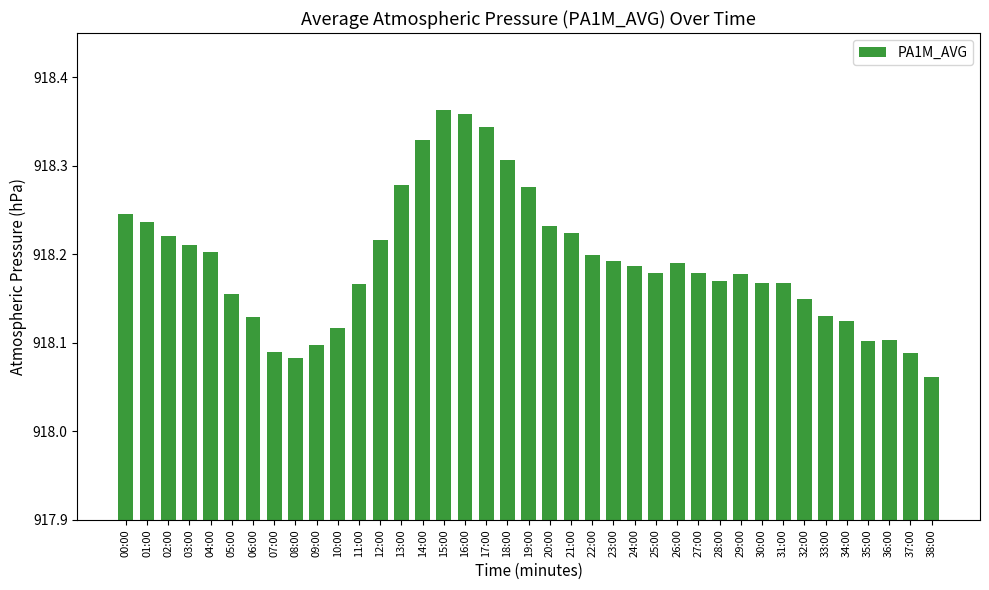

What is the label of the 25th bar from the left?

24:00